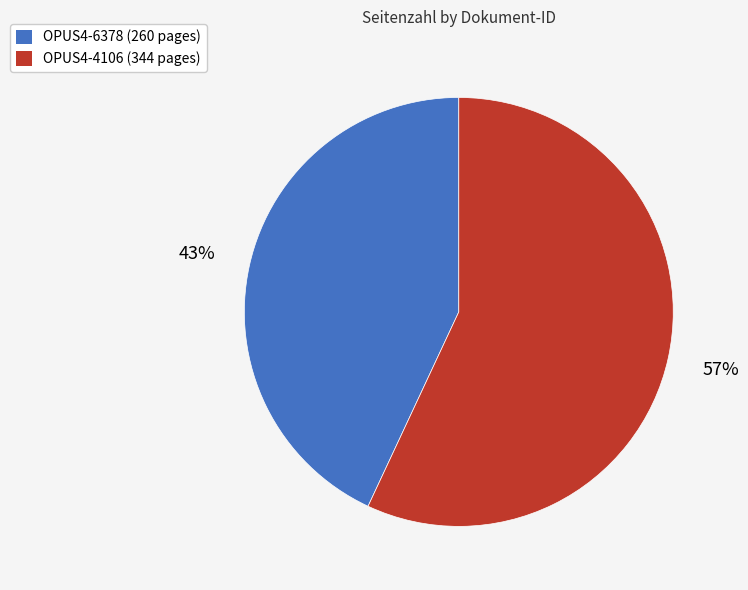

Is there any slice that represents more than half of the pie?

Yes